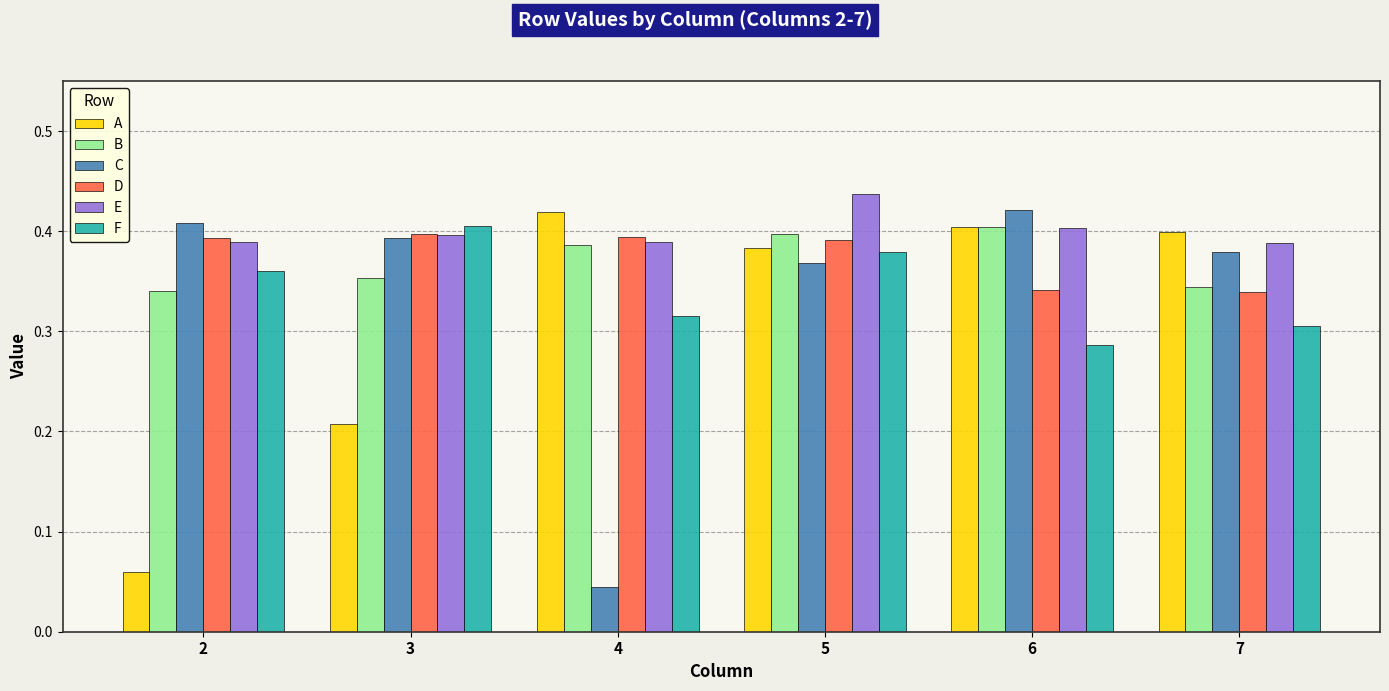

Which label corresponds to the smallest value in the chart?

4